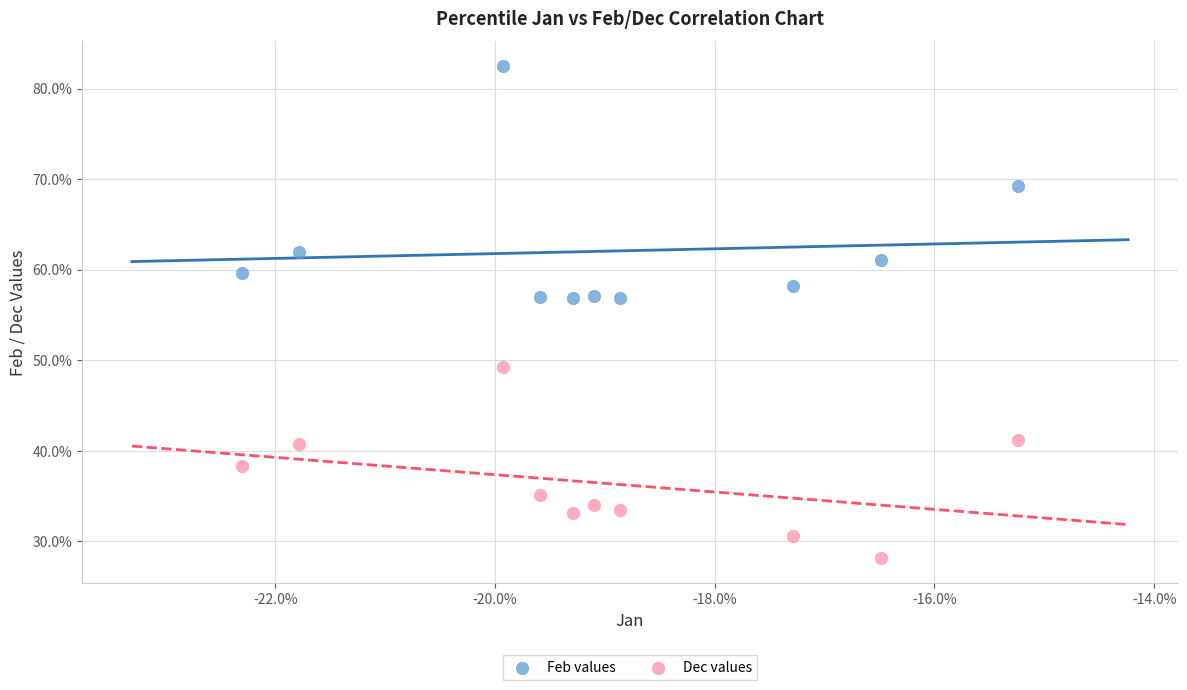

Which series has the largest Y range (max minus min)?

Feb values